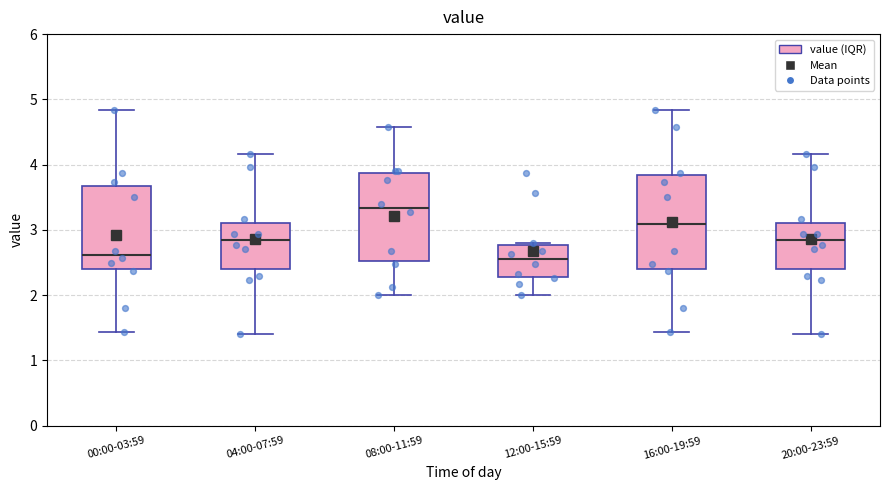

Where does the lower whisker of the box for 12:00-15:59 end on the y-axis? The values are not printed on the chart, so give them approximately, as read against the axis.

2.0